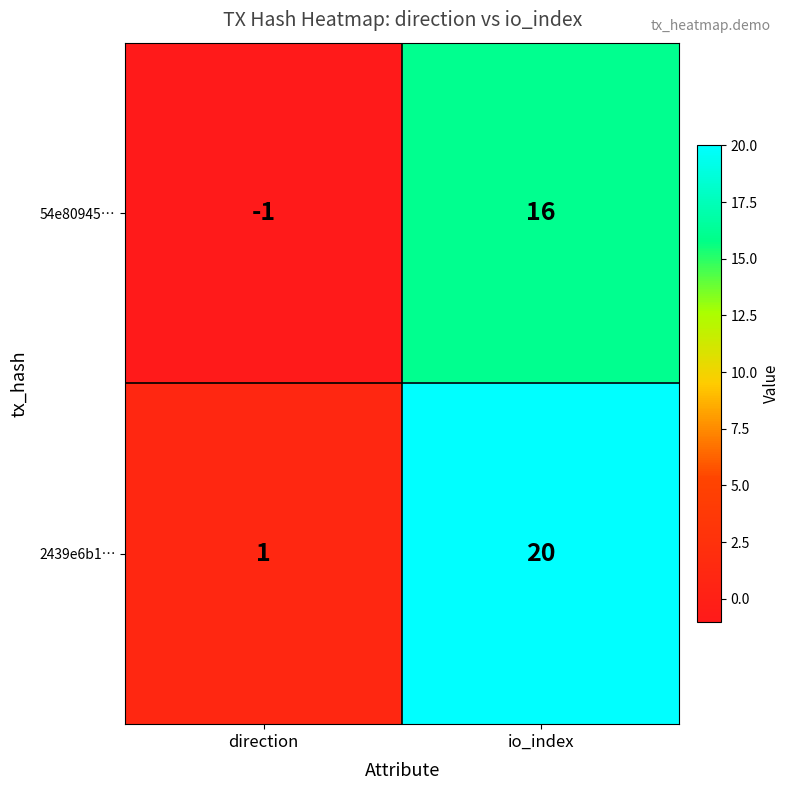

What is the sum of the 54e80945… values at direction and io_index?

15